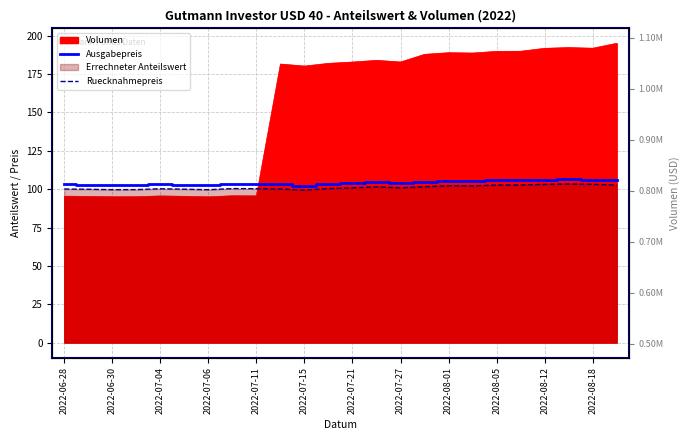

At which category does Ruecknahmepreis reach its first local peak?

2022-07-04